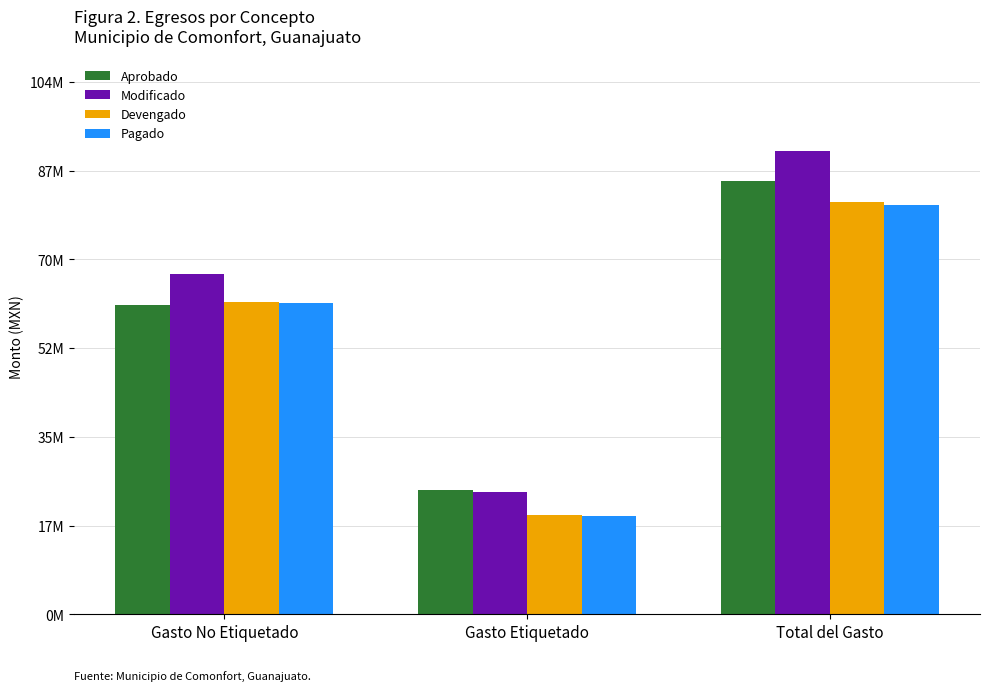

What position from the right is Gasto Etiquetado?

2